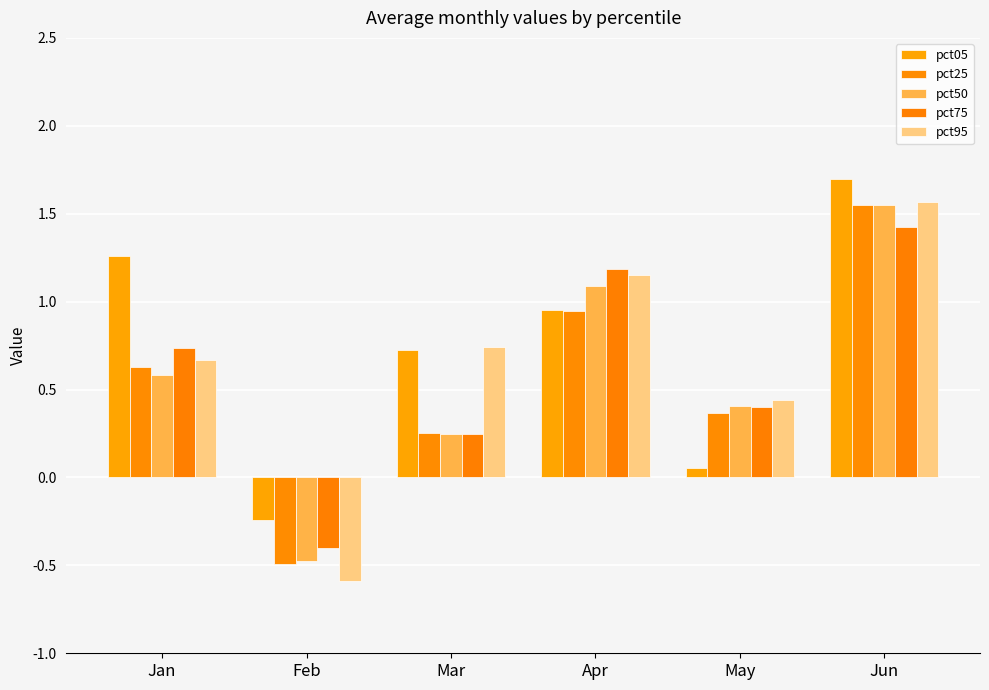

Between Mar and Jan, which is larger?

Jan